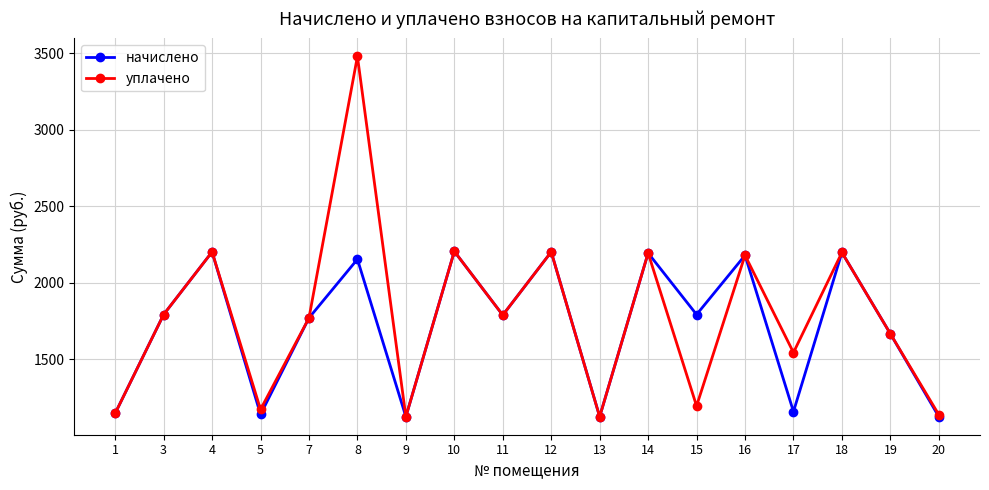

The начислено series shows 483.9 at 13. True or false?

False